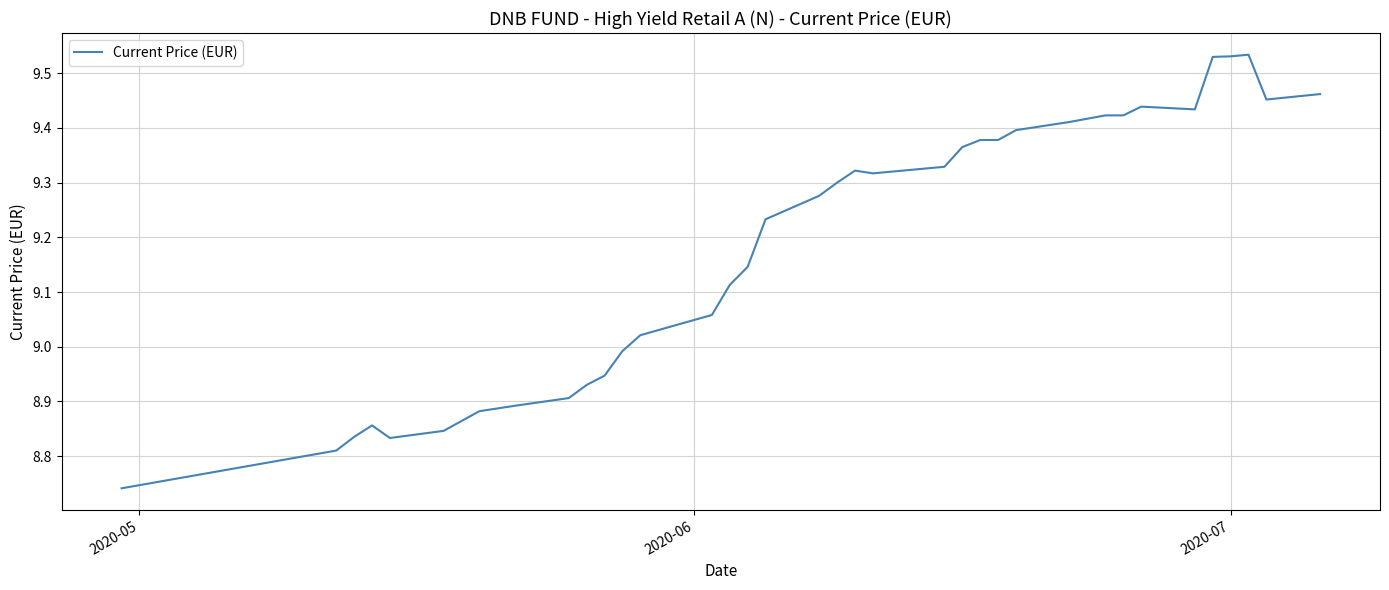

What is the difference between the maximum and minimum values?

0.8